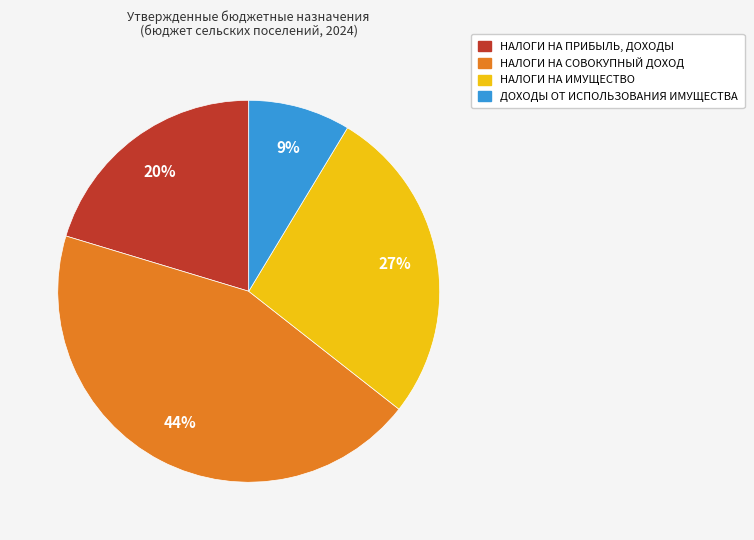

To the nearest percent, what is the average slice percentage?

25%